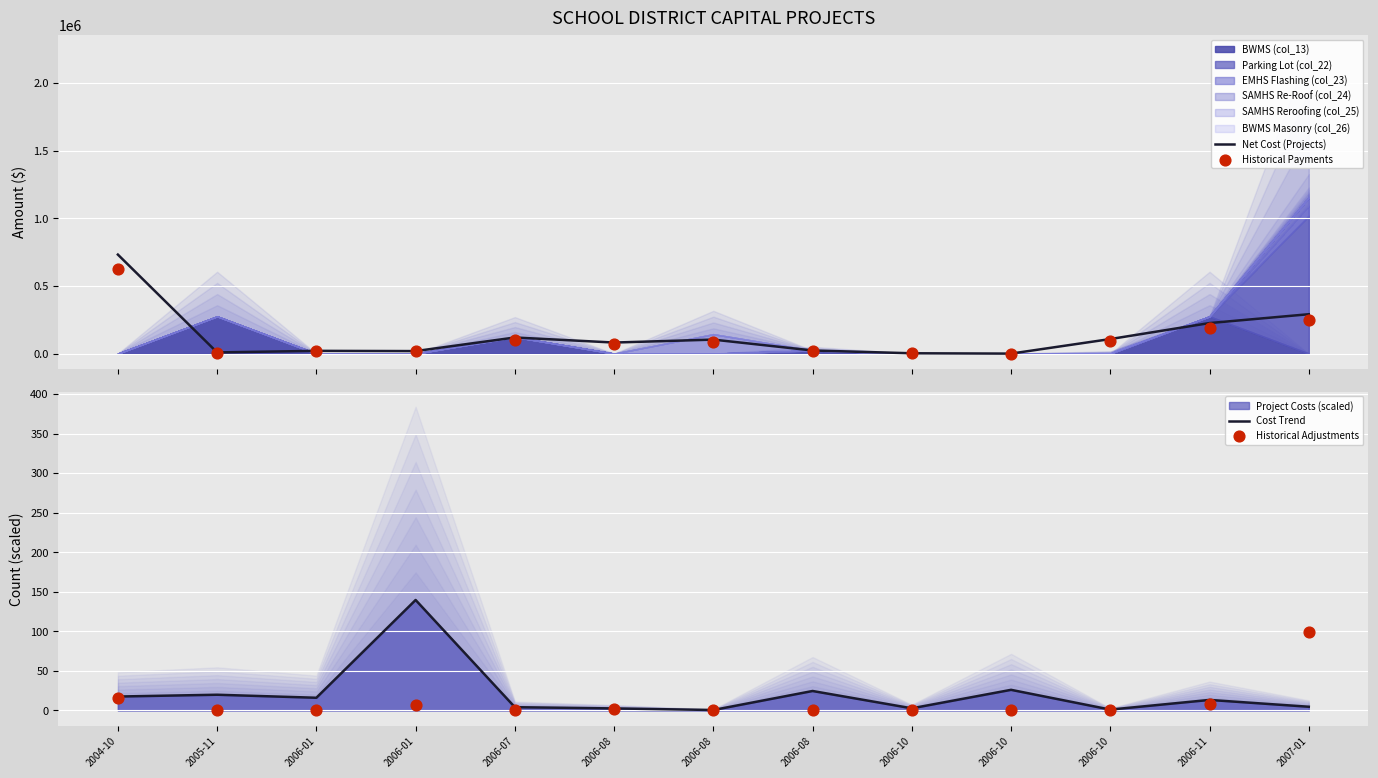

Is the value of Historical Adjustments at 2006-11 greater than the value of Cost Trend at 2004-10?

No